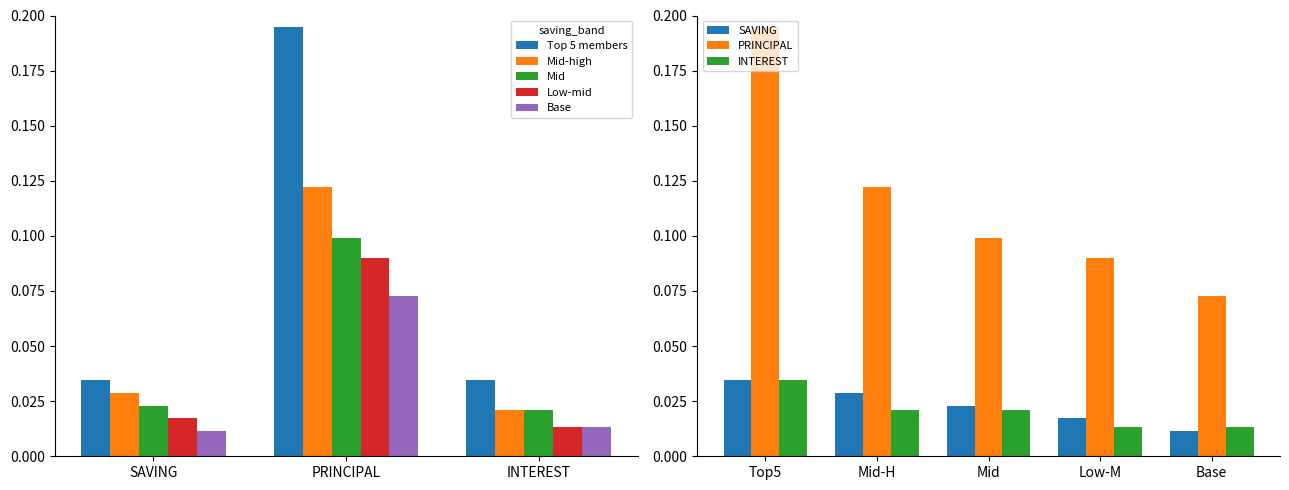

What is the average value of the Top 5 members series?

0.1